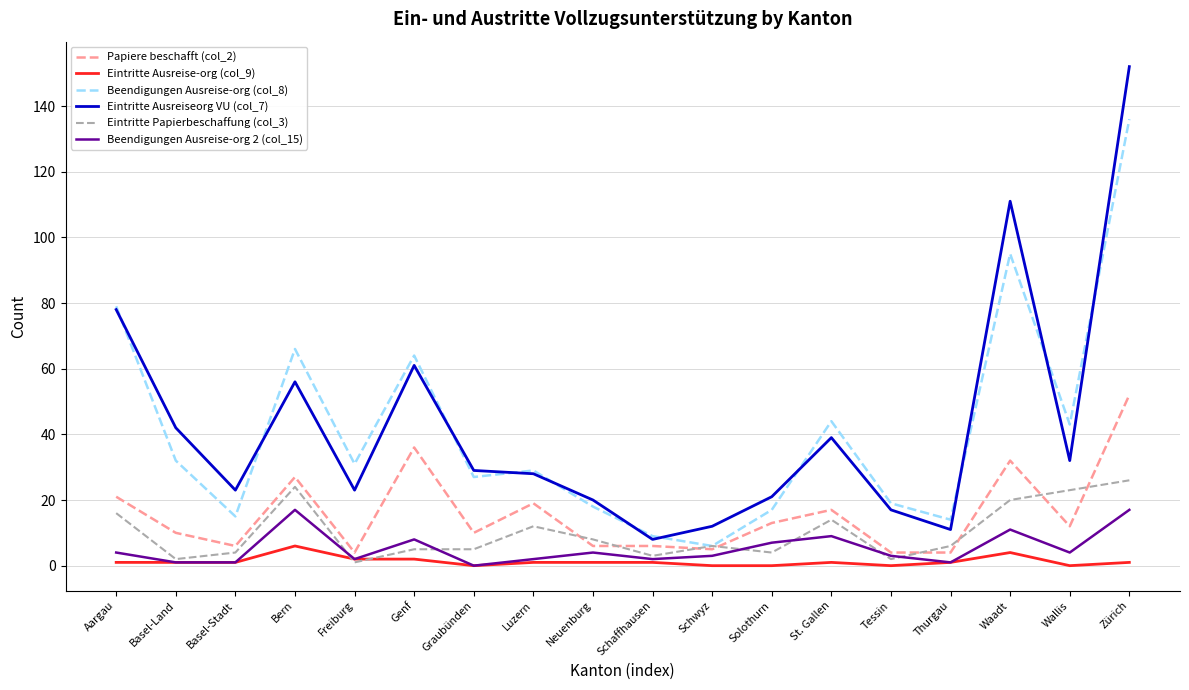

Reading left to right, what are all the values shown in this chart?

Papiere beschafft (col_2): Aargau=21	Basel-Land=10	Basel-Stadt=6	Bern=27	Freiburg=4	Genf=36	Graubünden=10	Luzern=19	Neuenburg=6	Schaffhausen=6	Schwyz=5	Solothurn=13	St. Gallen=17	Tessin=4	Thurgau=4	Waadt=32	Wallis=12	Zürich=52
Eintritte Ausreise-org (col_9): Aargau=1	Basel-Land=1	Basel-Stadt=1	Bern=6	Freiburg=2	Genf=2	Graubünden=0	Luzern=1	Neuenburg=1	Schaffhausen=1	Schwyz=0	Solothurn=0	St. Gallen=1	Tessin=0	Thurgau=1	Waadt=4	Wallis=0	Zürich=1
Beendigungen Ausreise-org (col_8): Aargau=79	Basel-Land=32	Basel-Stadt=15	Bern=66	Freiburg=31	Genf=64	Graubünden=27	Luzern=29	Neuenburg=18	Schaffhausen=9	Schwyz=6	Solothurn=17	St. Gallen=44	Tessin=19	Thurgau=14	Waadt=95	Wallis=43	Zürich=136
Eintritte Ausreiseorg VU (col_7): Aargau=78	Basel-Land=42	Basel-Stadt=23	Bern=56	Freiburg=23	Genf=61	Graubünden=29	Luzern=28	Neuenburg=20	Schaffhausen=8	Schwyz=12	Solothurn=21	St. Gallen=39	Tessin=17	Thurgau=11	Waadt=111	Wallis=32	Zürich=152
Eintritte Papierbeschaffung (col_3): Aargau=16	Basel-Land=2	Basel-Stadt=4	Bern=24	Freiburg=1	Genf=5	Graubünden=5	Luzern=12	Neuenburg=8	Schaffhausen=3	Schwyz=6	Solothurn=4	St. Gallen=14	Tessin=2	Thurgau=6	Waadt=20	Wallis=23	Zürich=26
Beendigungen Ausreise-org 2 (col_15): Aargau=4	Basel-Land=1	Basel-Stadt=1	Bern=17	Freiburg=2	Genf=8	Graubünden=0	Luzern=2	Neuenburg=4	Schaffhausen=2	Schwyz=3	Solothurn=7	St. Gallen=9	Tessin=3	Thurgau=1	Waadt=11	Wallis=4	Zürich=17